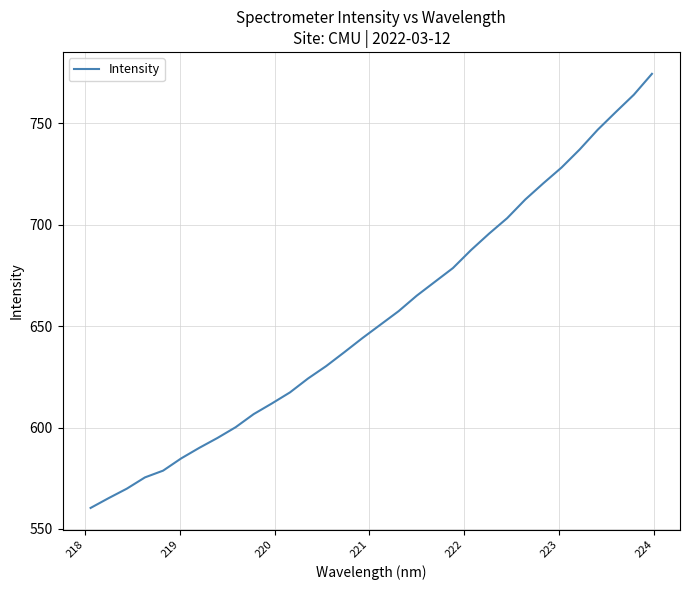

What is the minimum value shown in the chart?

560.3